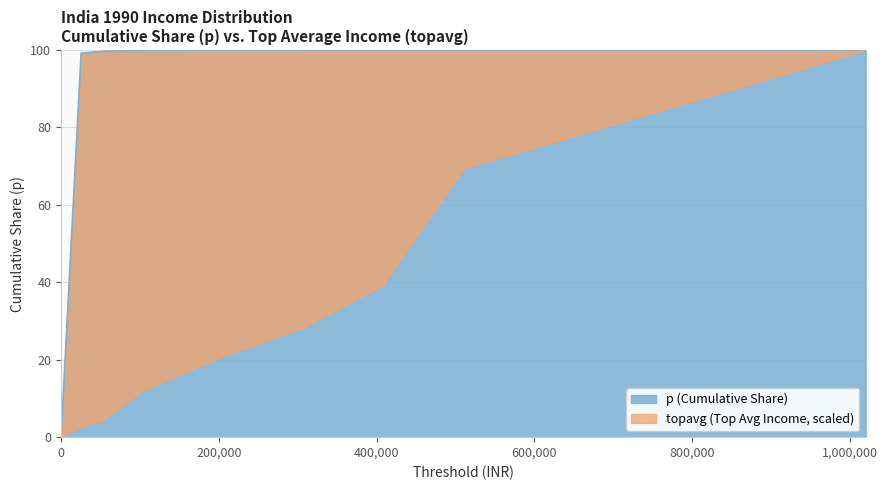

Where do p and topavg first cross each other?

0 and 25500